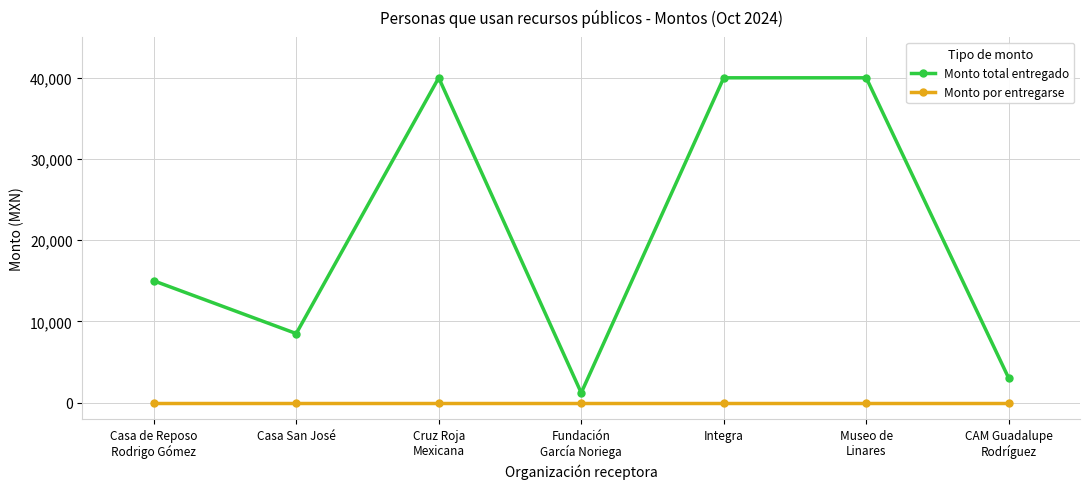

What is the lowest value of the Monto total entregado series?

1200